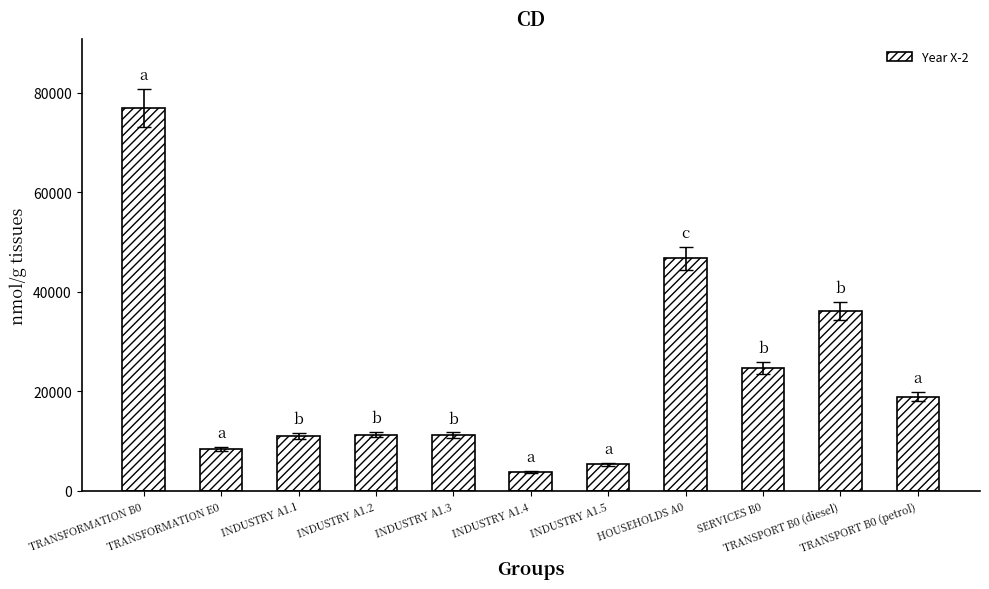

What is the label of the 8th bar from the right?

INDUSTRY A1.2